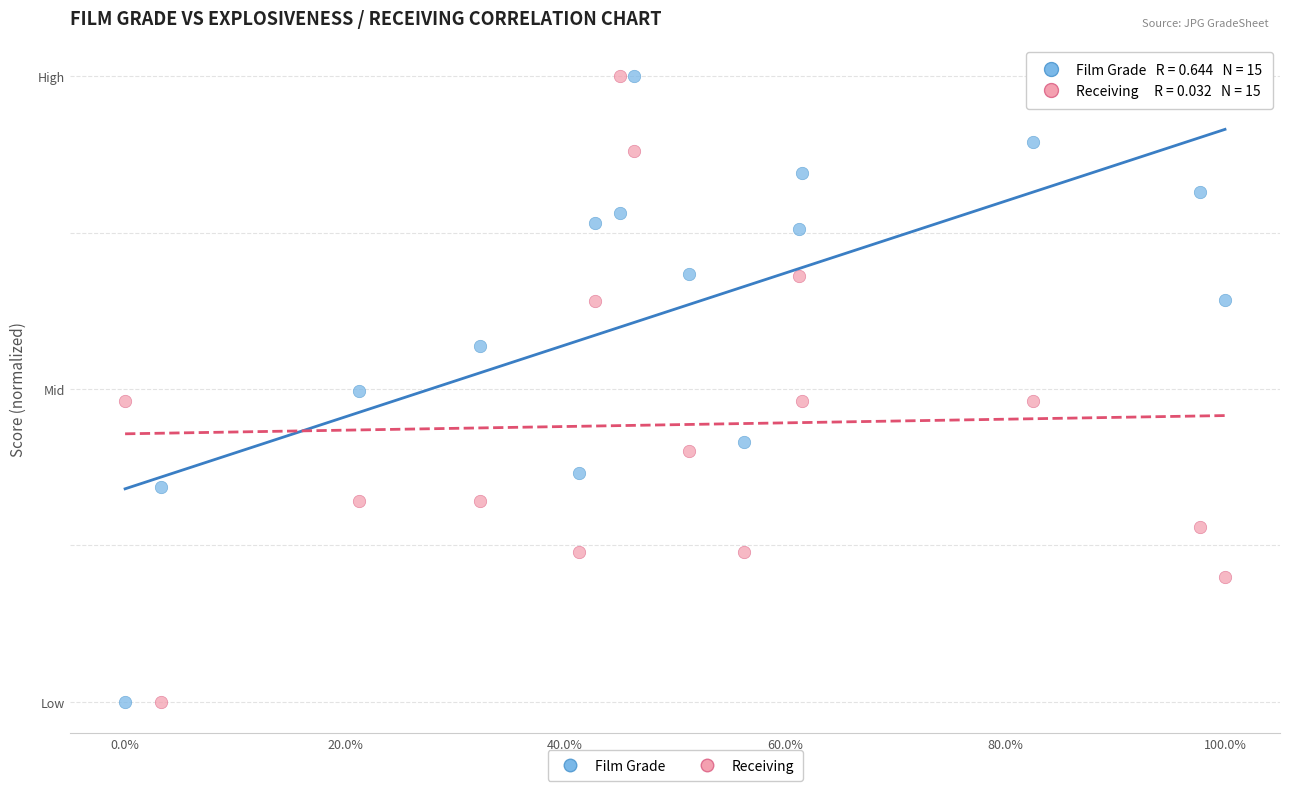

What are all the series names shown in the legend?

Film Grade, Receiving